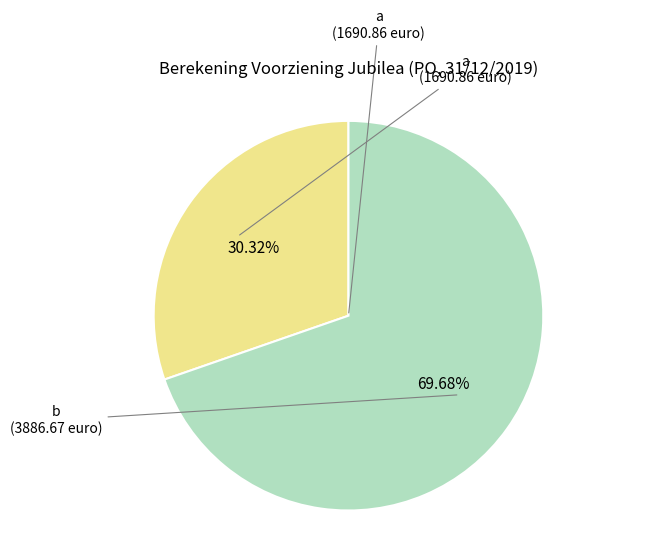

Is there any slice that represents more than half of the pie?

Yes